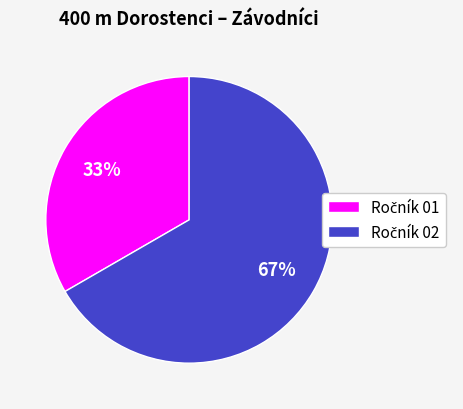

To the nearest percent, what is the average slice percentage?

50%